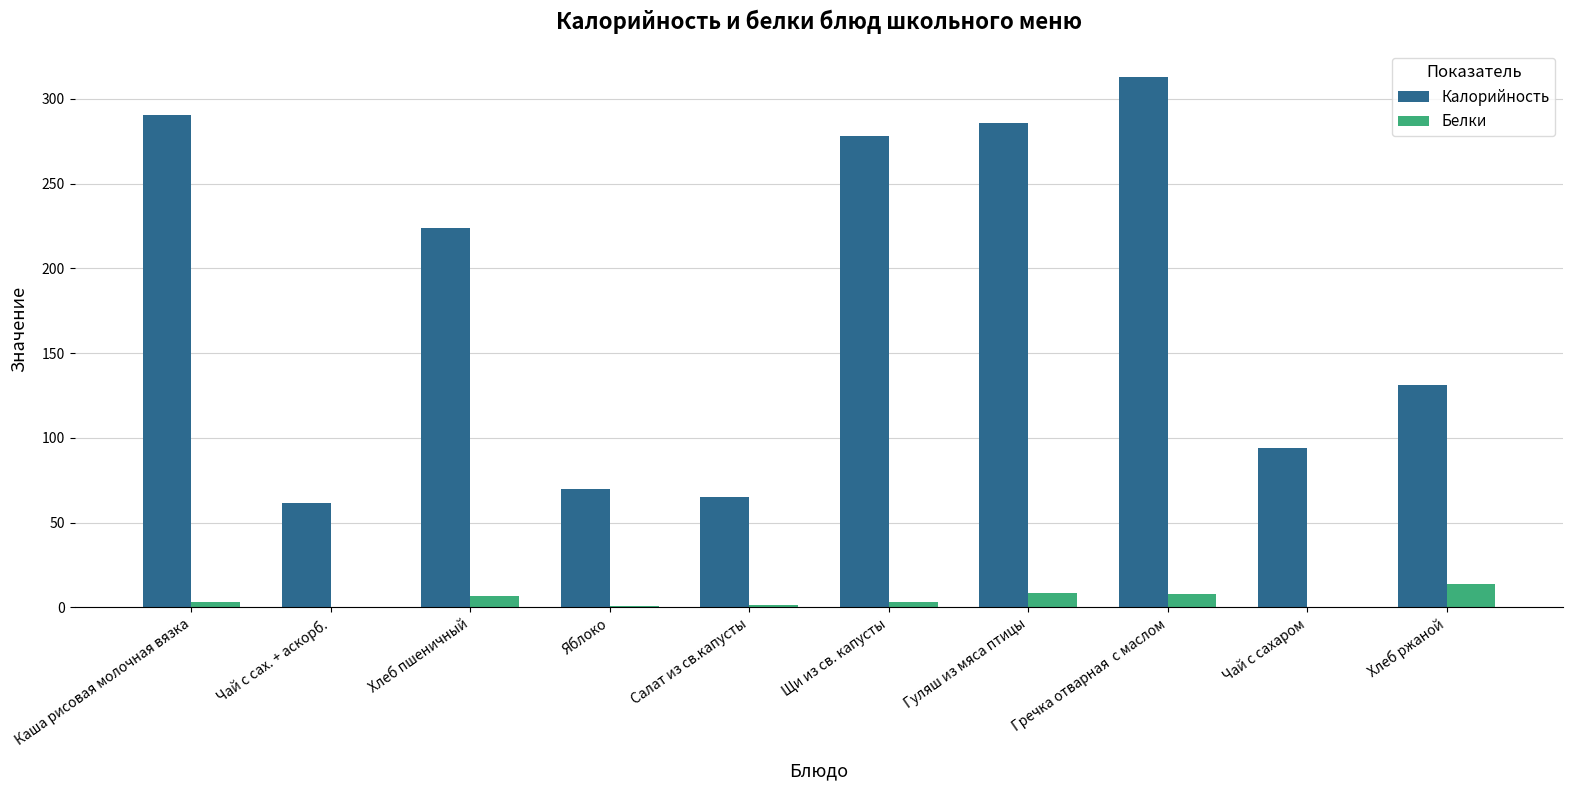

Is the value of Калорийность at Яблоко greater than the value of Белки at Щи из св. капусты?

Yes